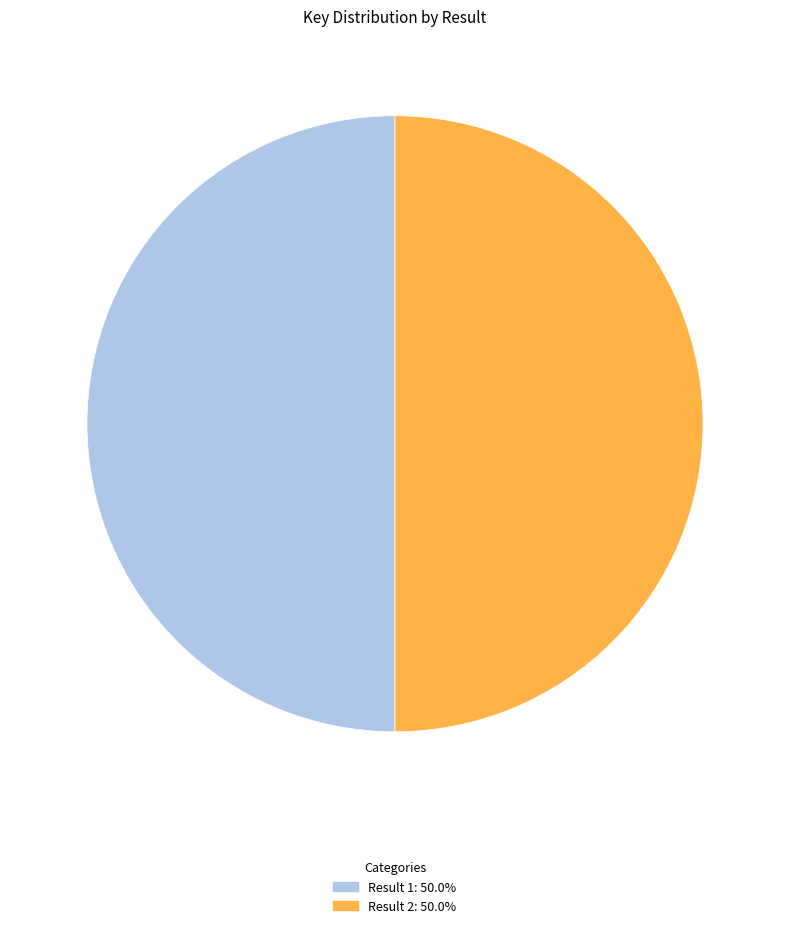

How many segments does this pie chart have?

2